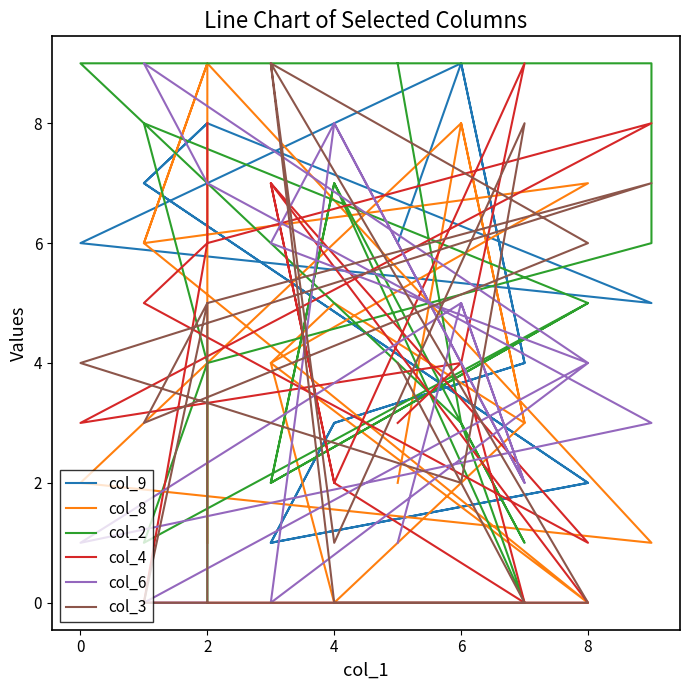

Which label corresponds to the largest value in the chart?

6